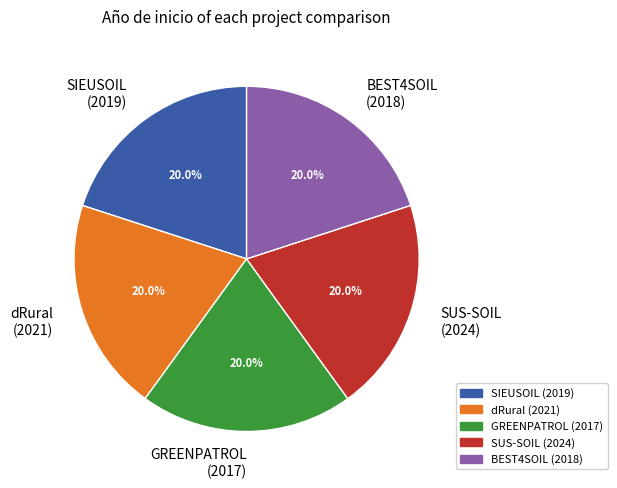

Is it true that dRural is 13% of the pie?

False